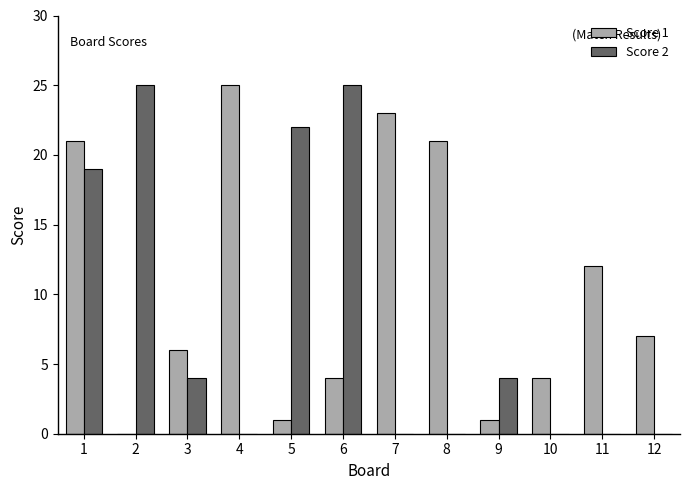

What are all the series names shown in the legend?

Score 1, Score 2